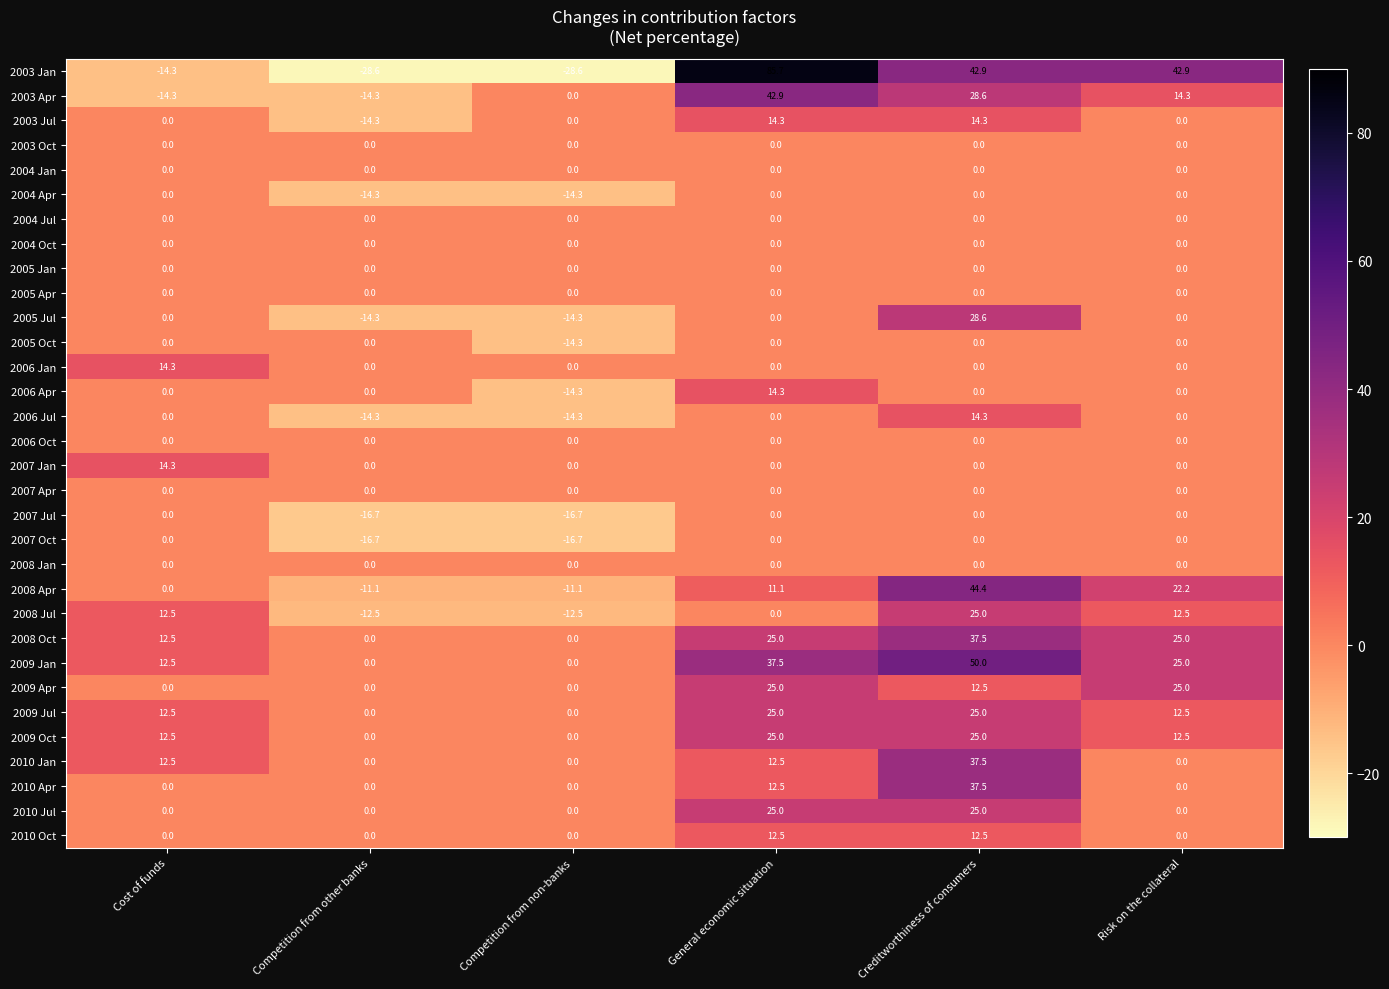

Which series has the widest spread of values?

2003 Jan